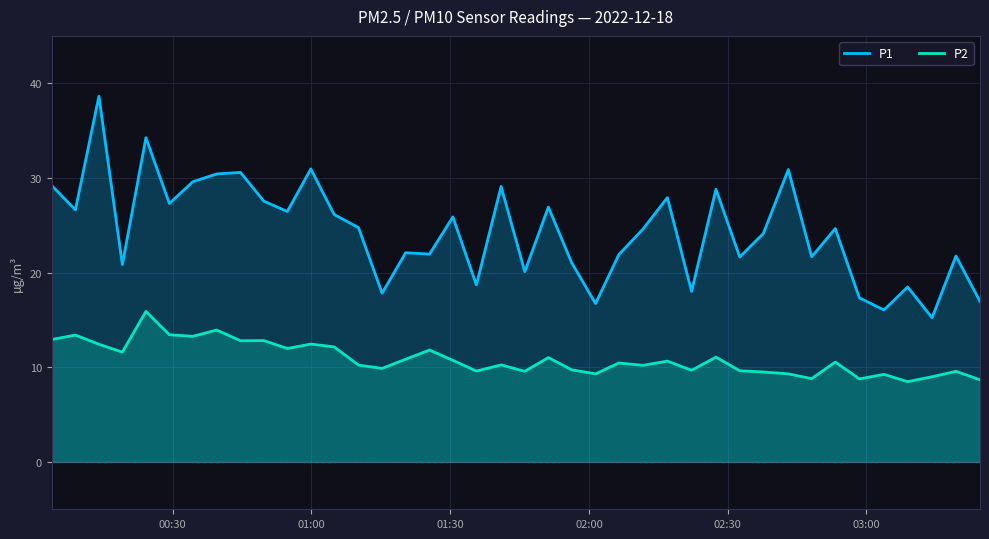

True or false: P2 and P1 cross at least once.

False